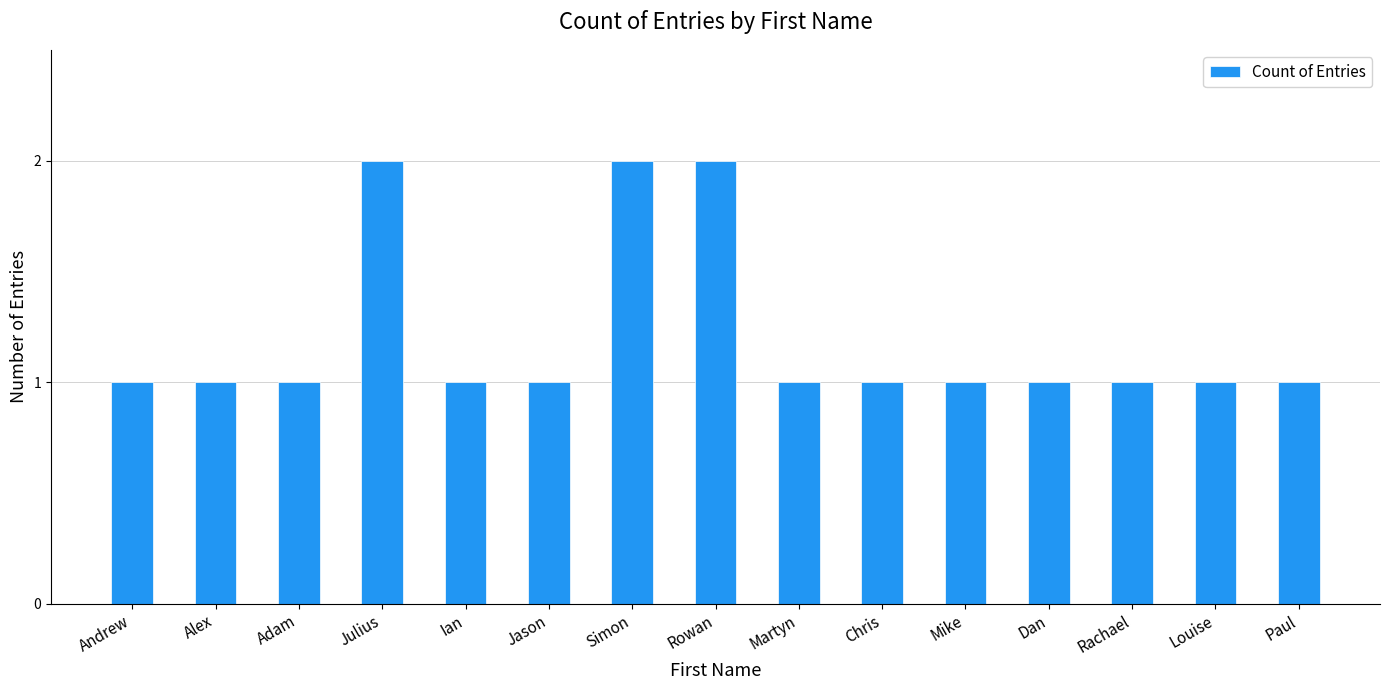

What is the greatest value displayed?

2